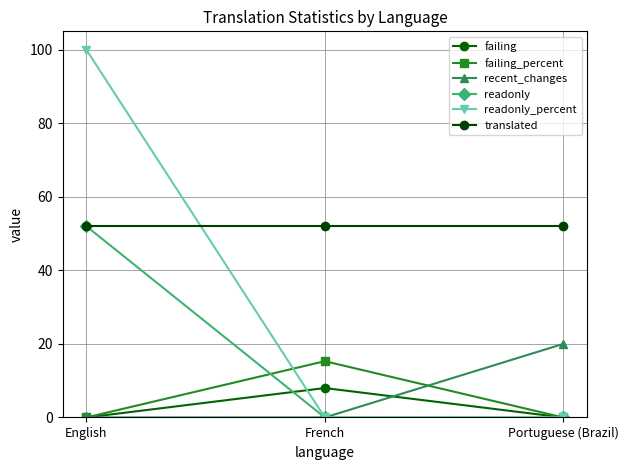

Is this an area chart (filled region under the line)?

No